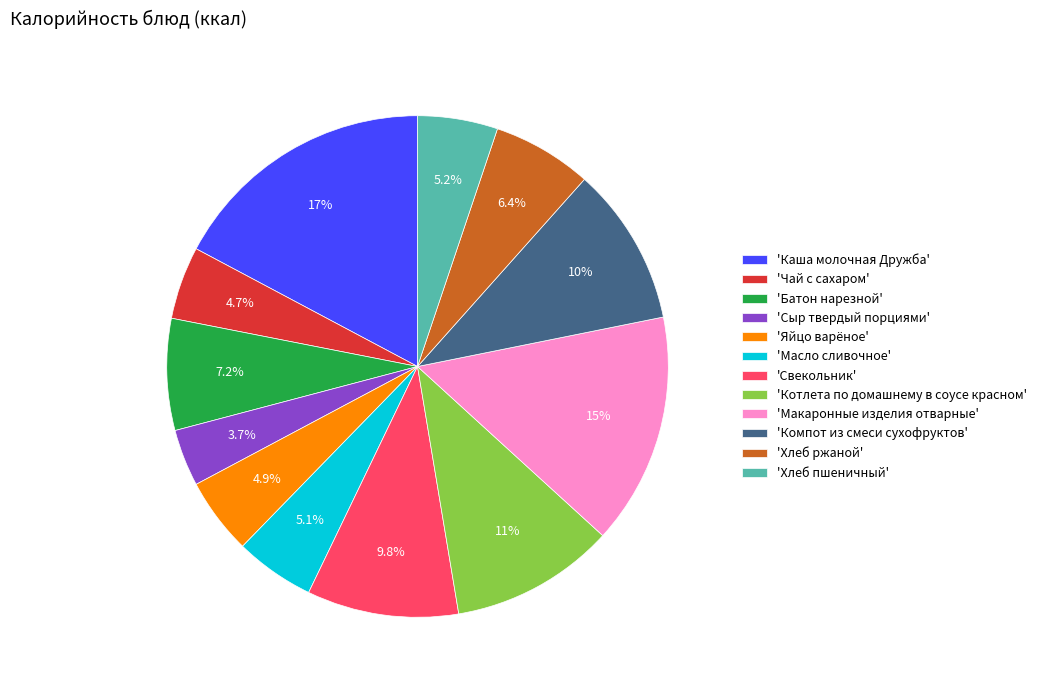

Combined, do 'Котлета по домашнему в соусе красном' and 'Масло сливочное' account for over 50%?

No